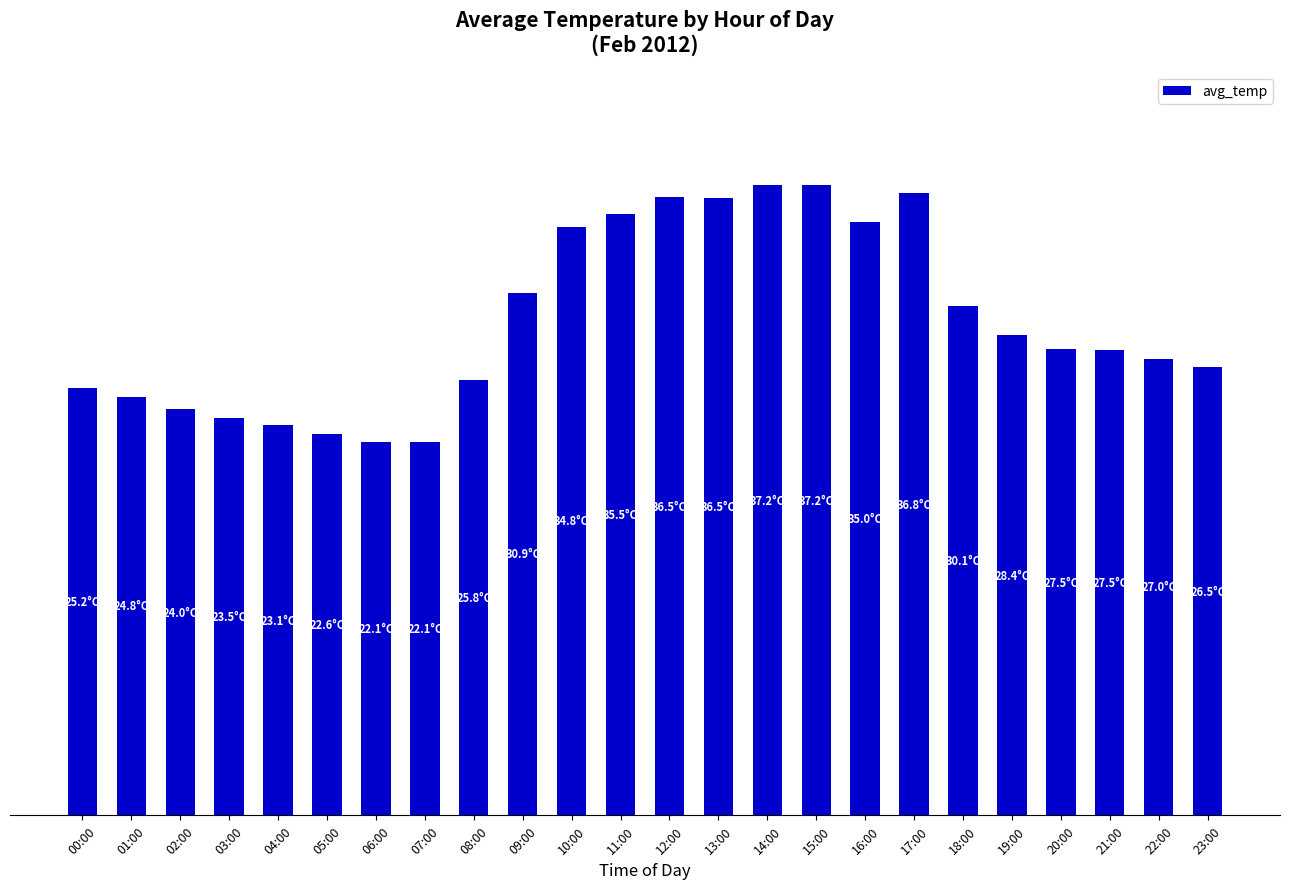

Are the bars horizontal?

No